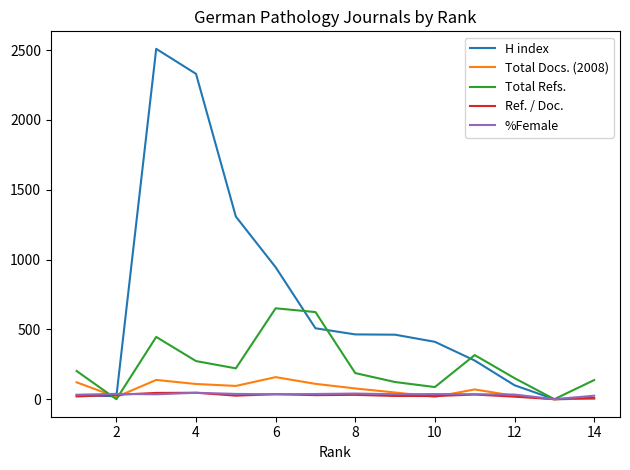

How many positive values does the Total Refs. series have?

12